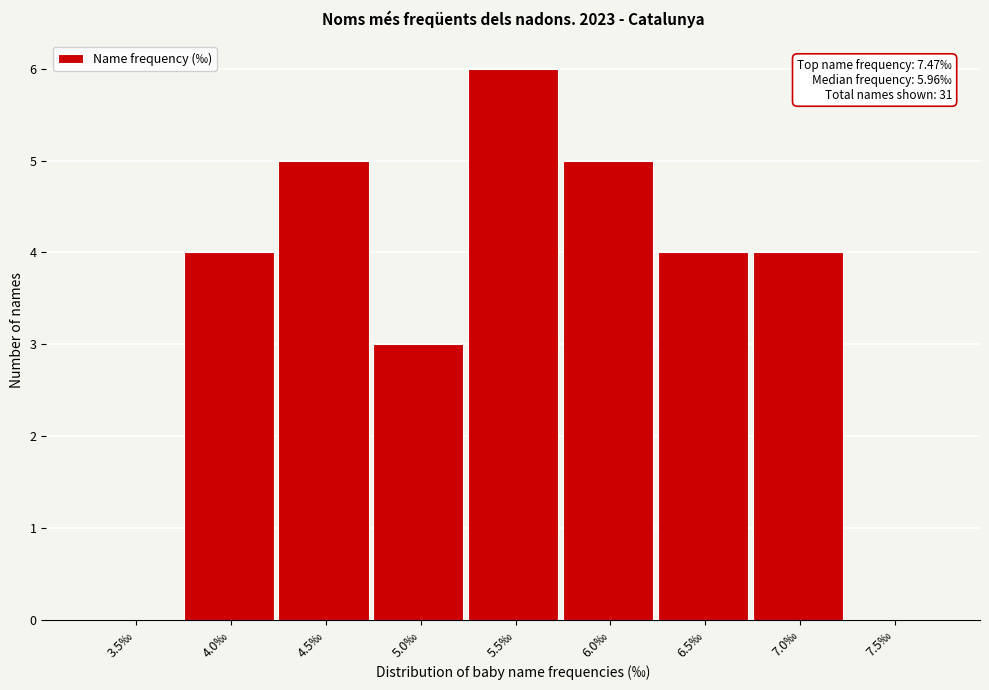

Reading left to right, list all the values displayed in this chart.

3.5‰=0	4.0‰=4	4.5‰=5	5.0‰=3	5.5‰=6	6.0‰=5	6.5‰=4	7.0‰=4	7.5‰=0